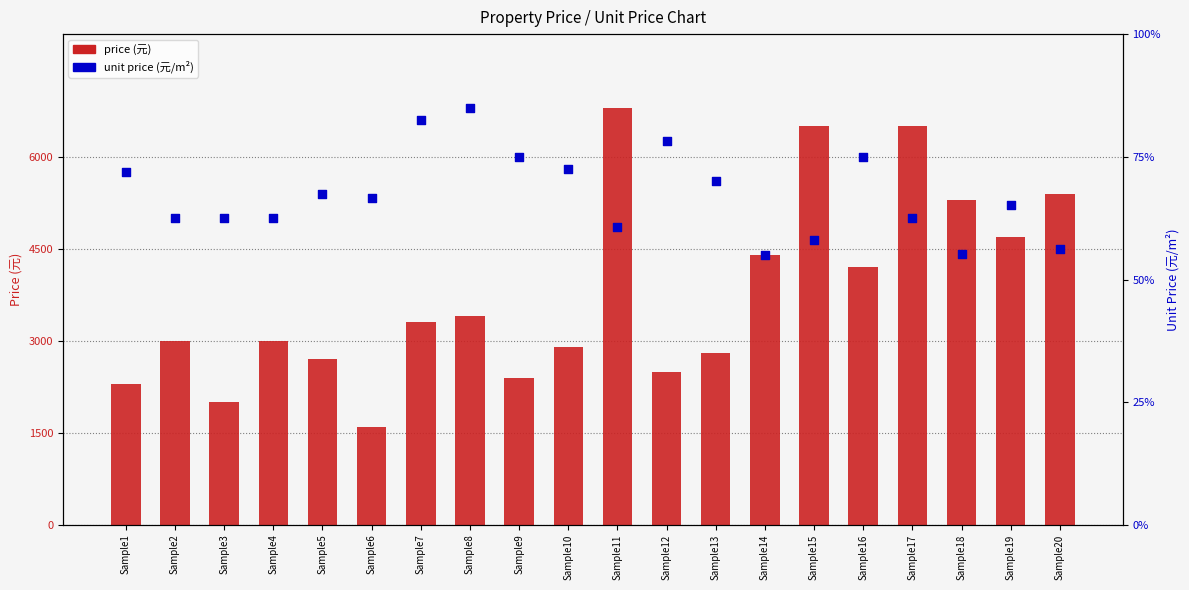

What is the total value across all series at Sample16?

4320.0